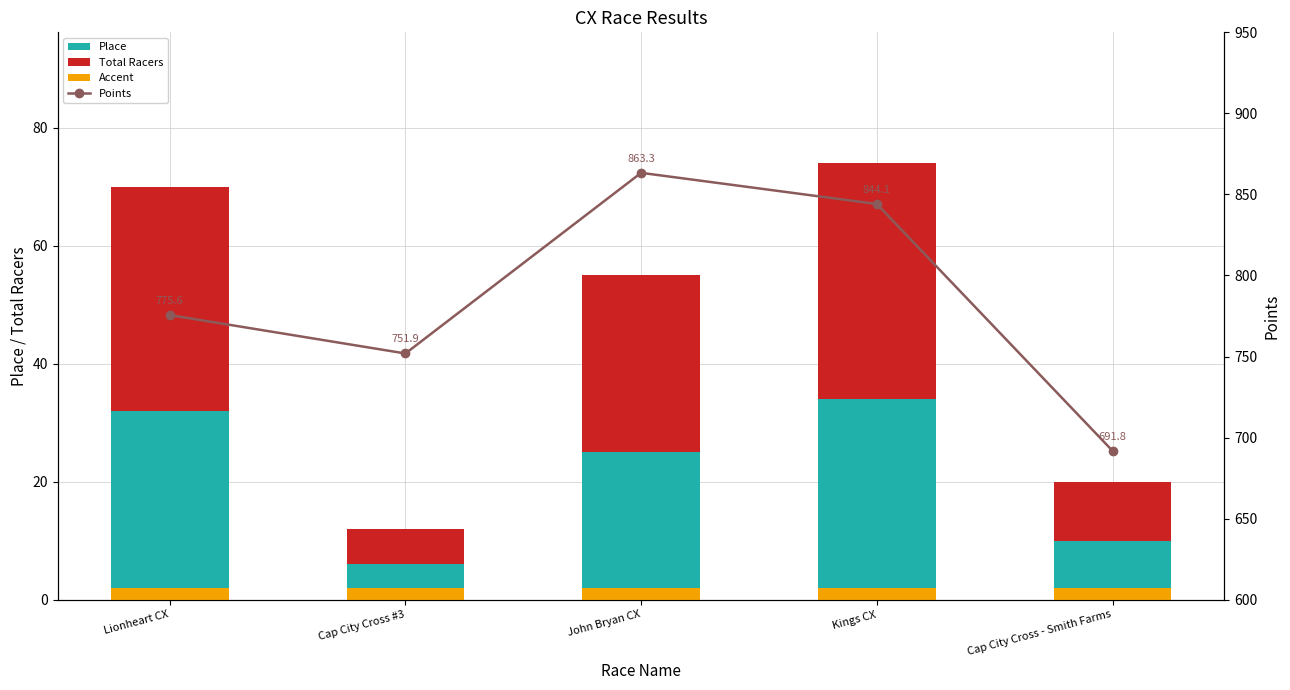

Which series has the largest total across all categories?

Points